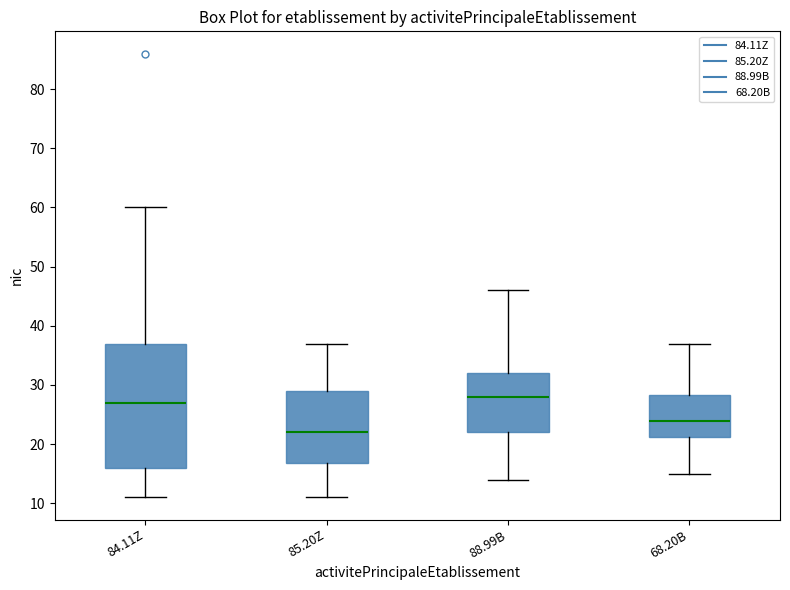

Which box has the lowest median line?

85.20Z